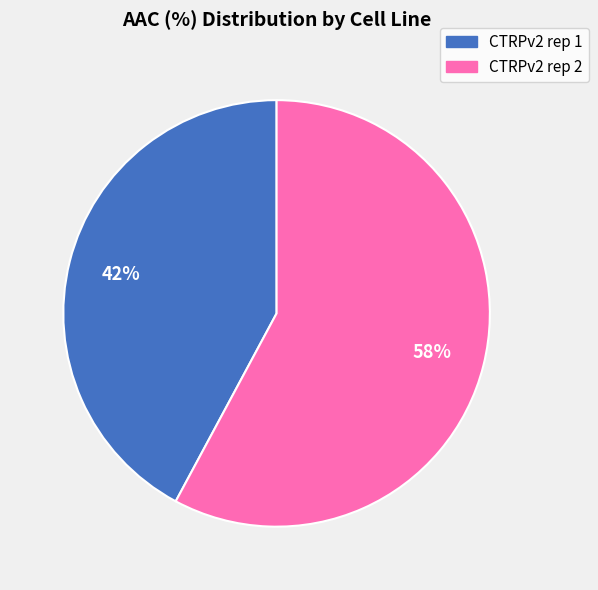

Count the number of slices in the pie.

2